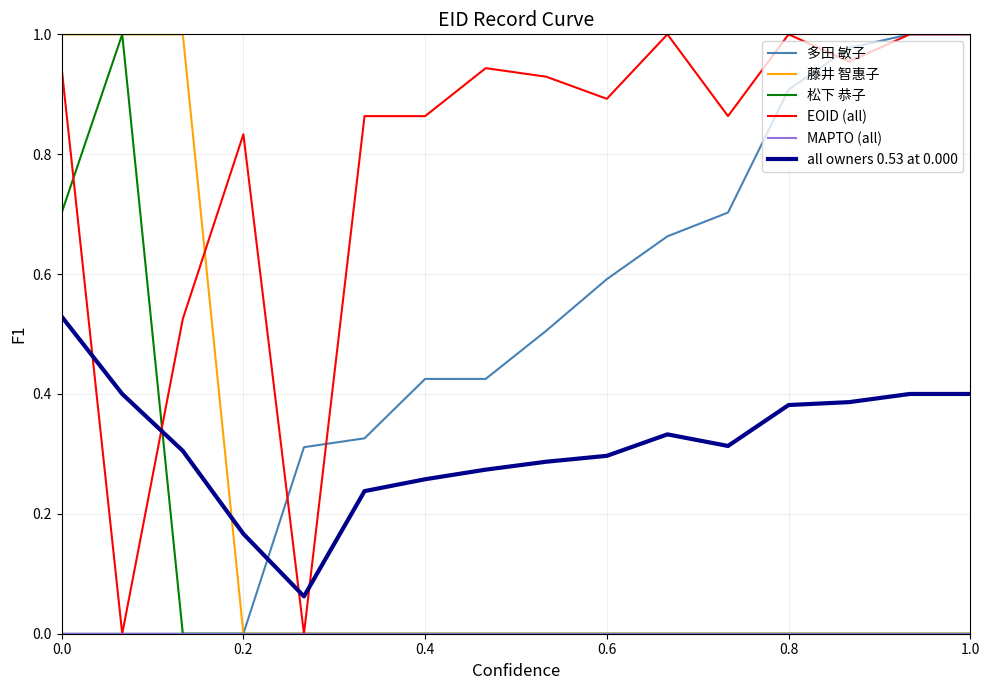

True or false: all owners 0.53 at 0.000 and 多田 敏子 intersect in this chart.

True